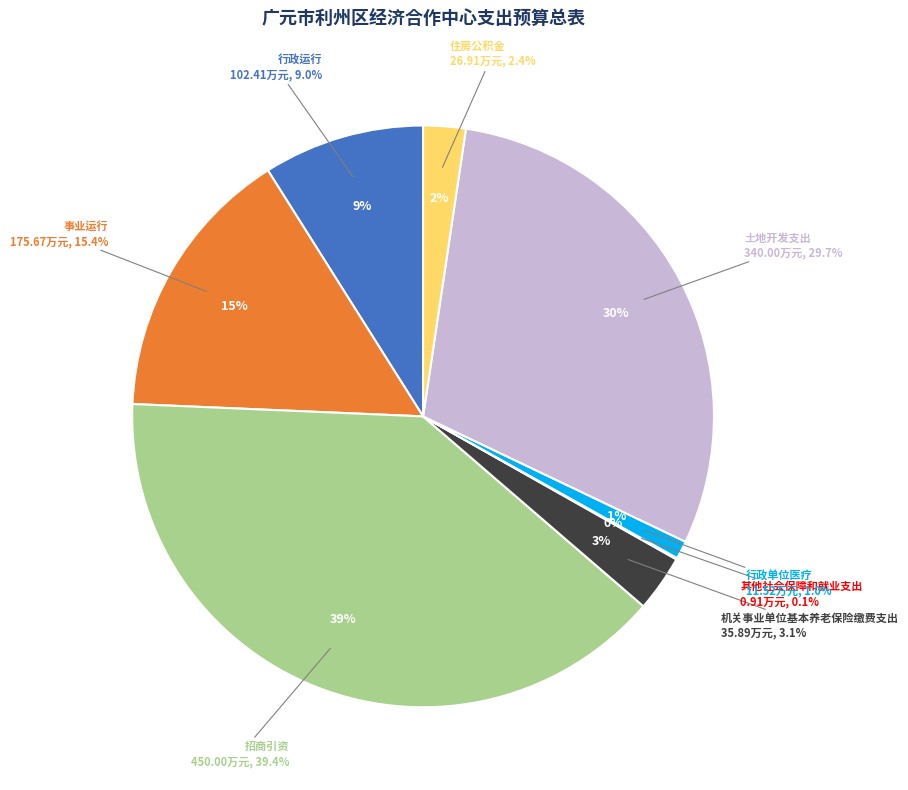

Do 行政运行 and 住房公积金 together represent more than half of the pie?

No